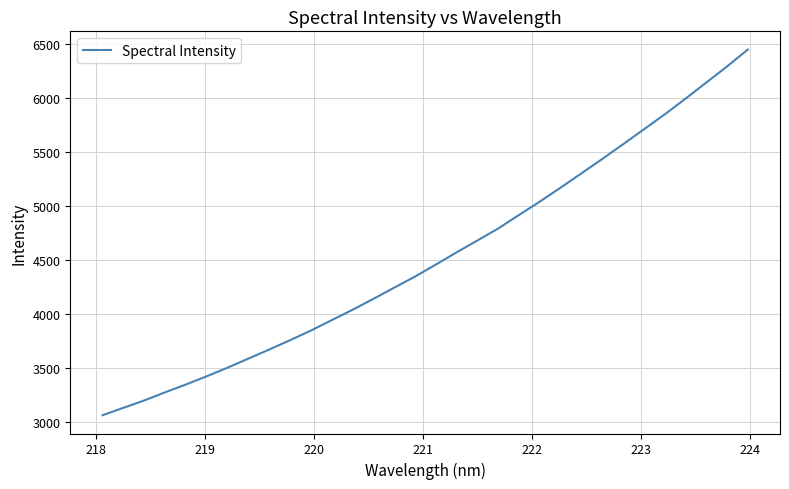

What is the difference between the maximum and minimum values?

3382.4